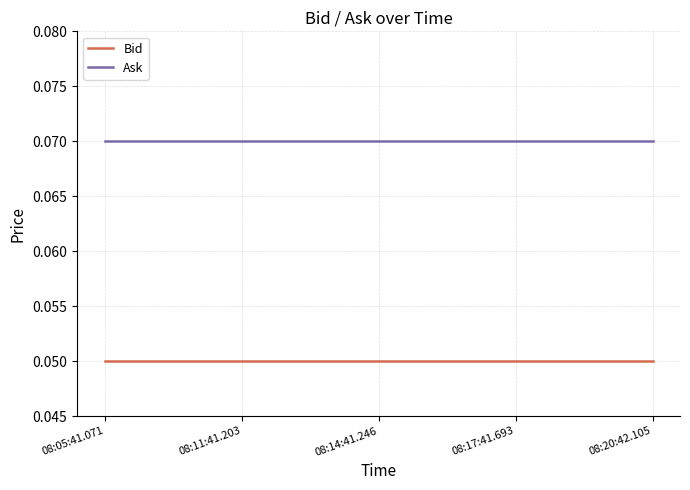

True or false: Ask and Bid intersect in this chart.

False